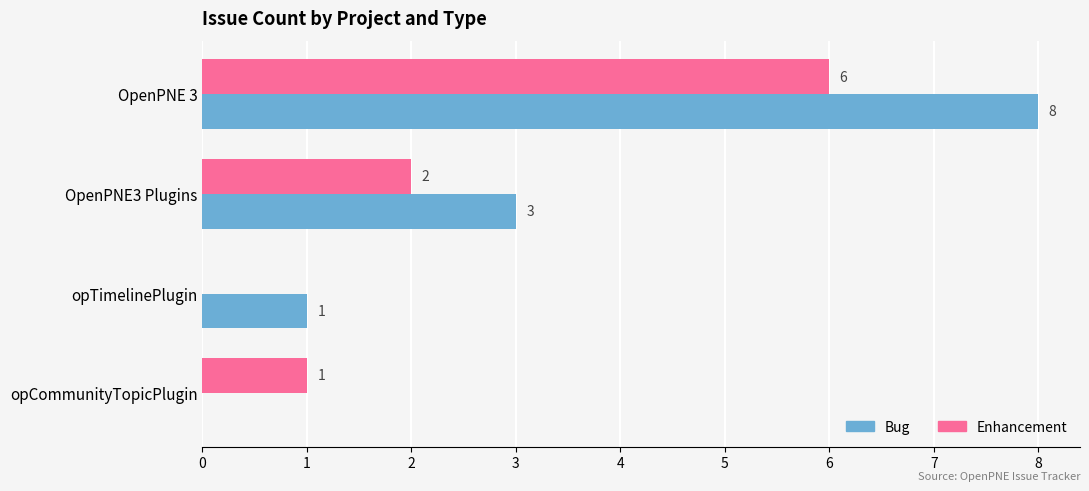

Count the Bug values in the range 1 to 8.

3